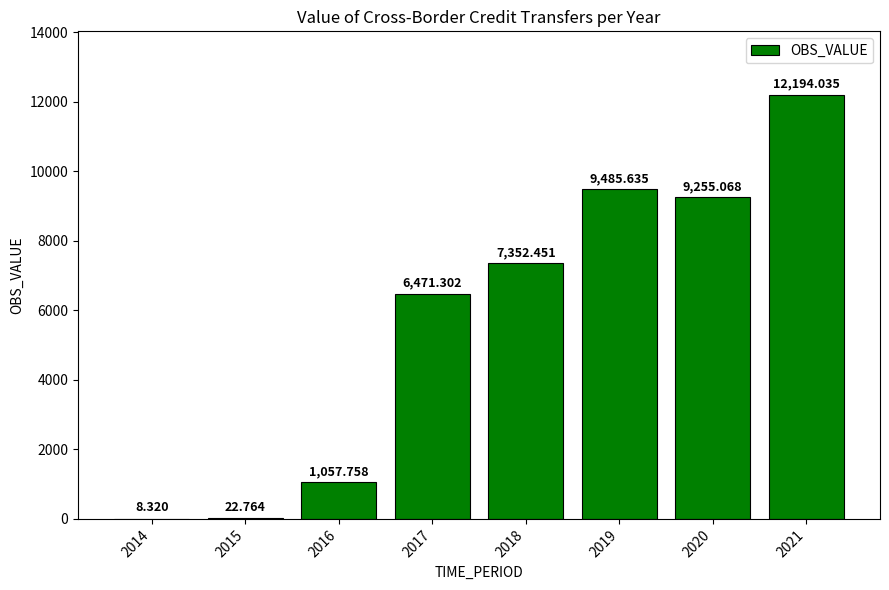

What is the ratio of the value at 2020 to the value at 2016?

8.7